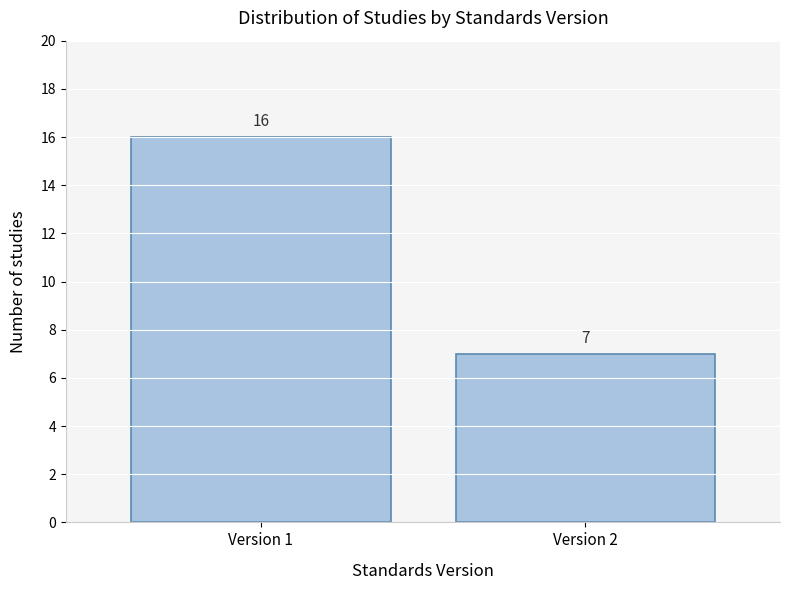

Reading left to right, transcribe all the data shown in this chart.

16	7